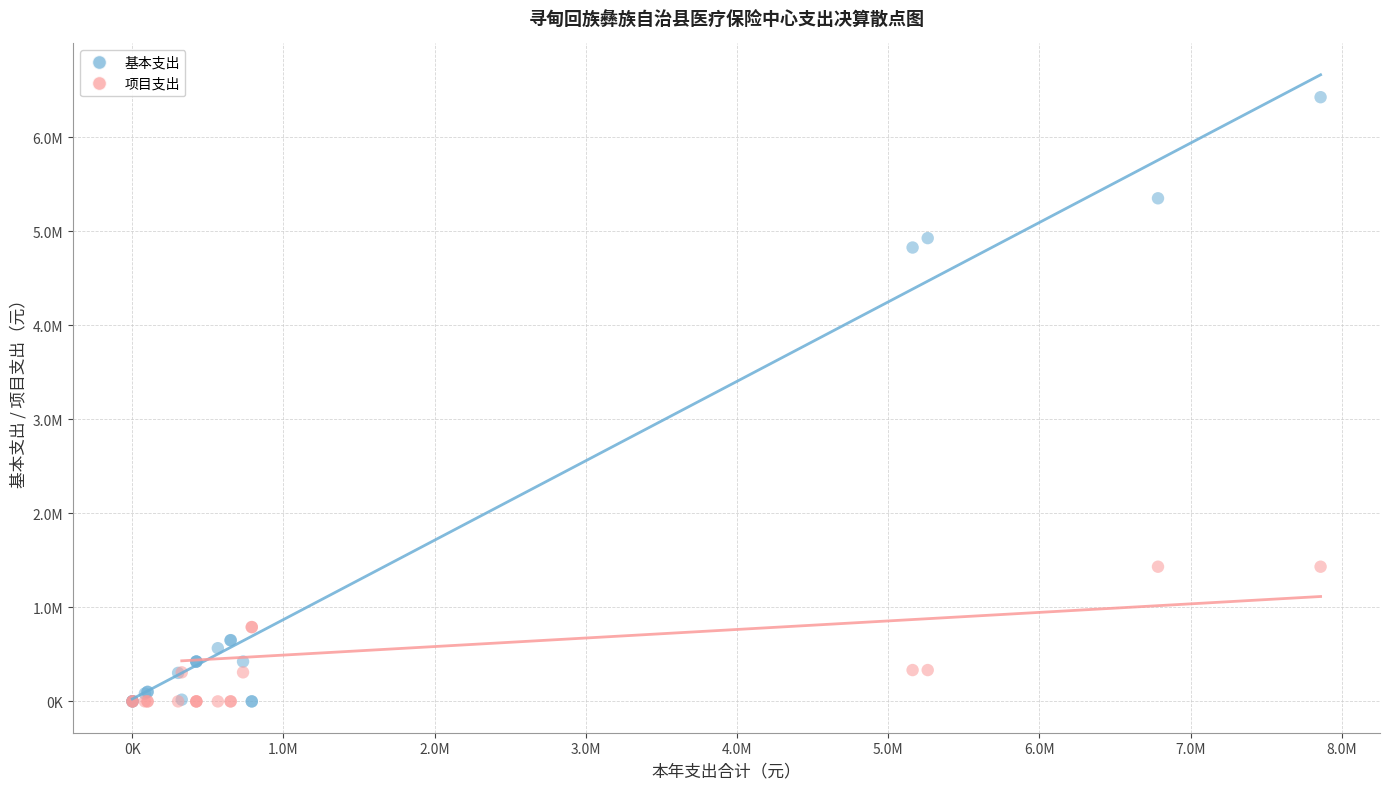

Which series has the widest spread of Y values?

基本支出